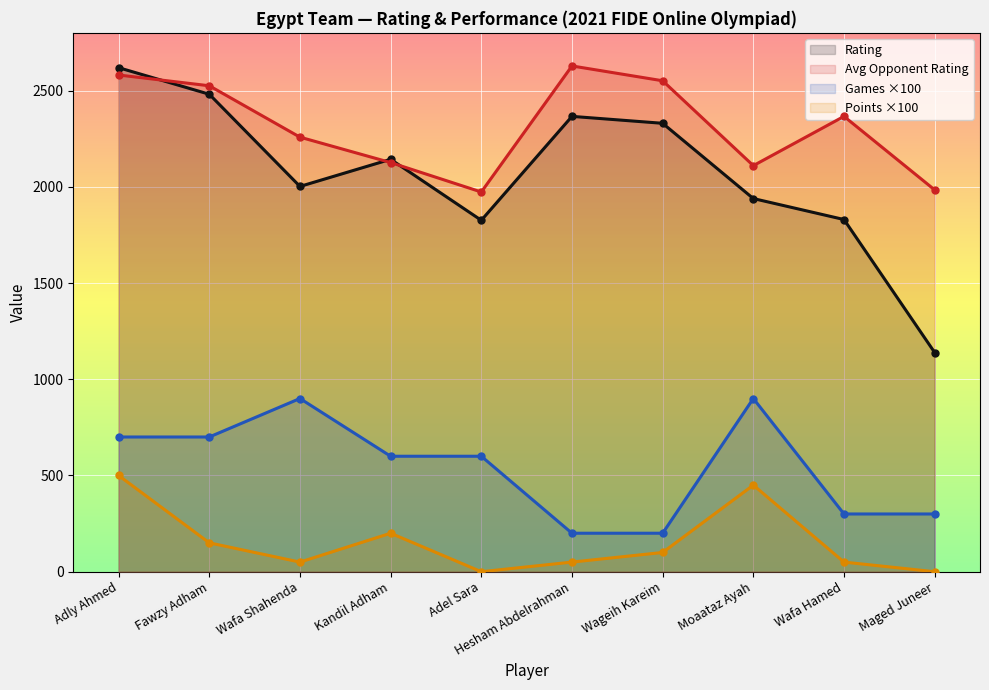

True or false: Games and RtgAvg intersect in this chart.

False